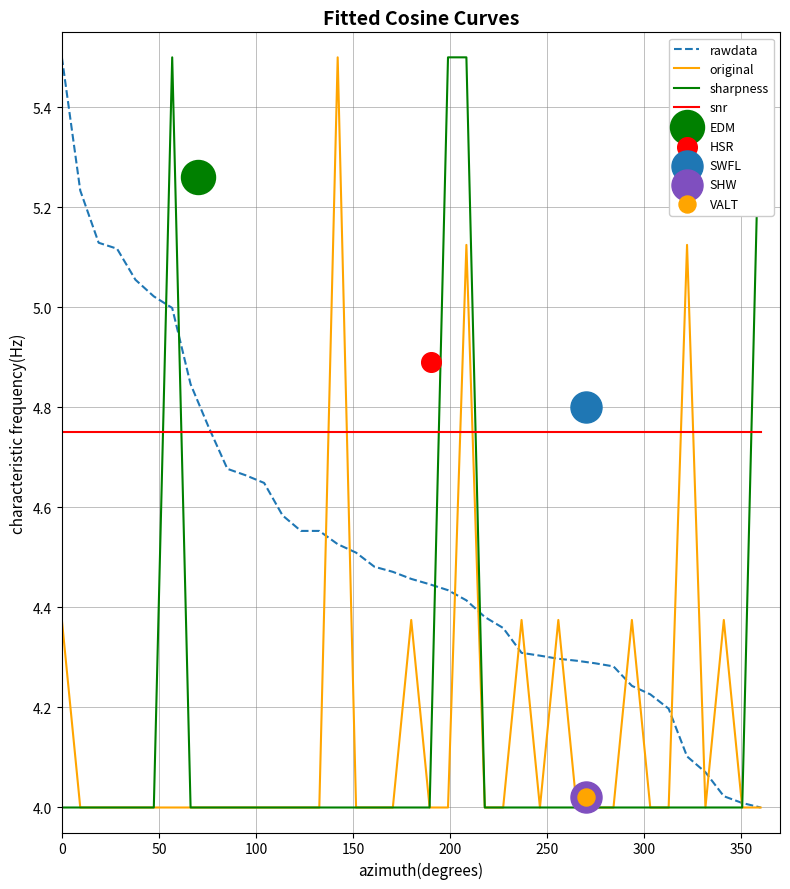

Which series contains the lowest Y value?

rawdata